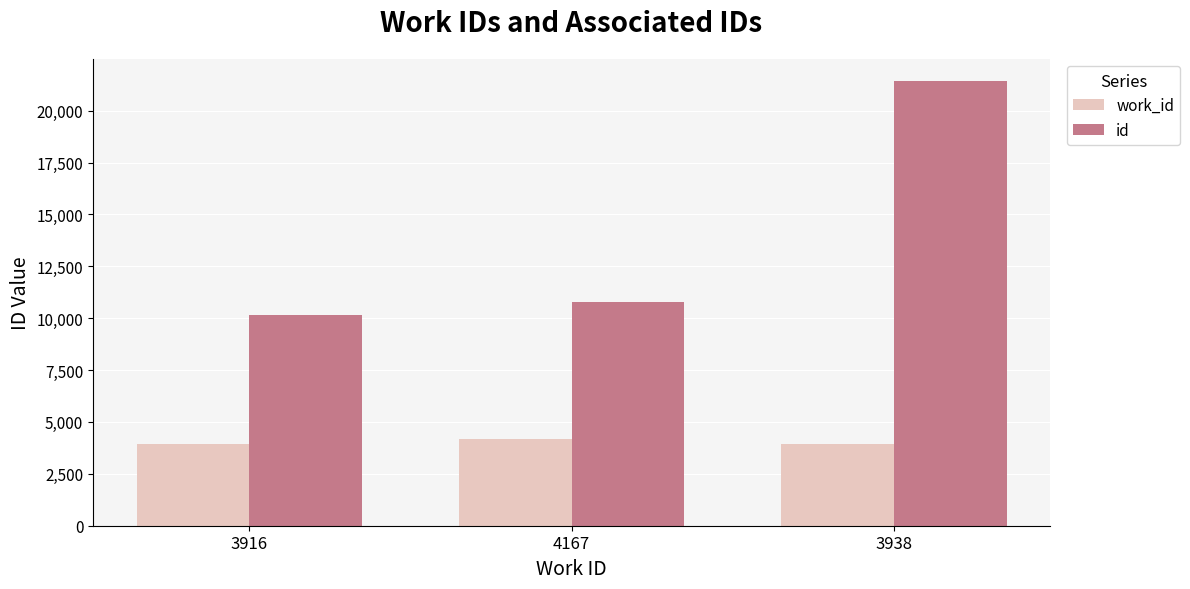

True or false: id has a value of 10794 at 4167.

True